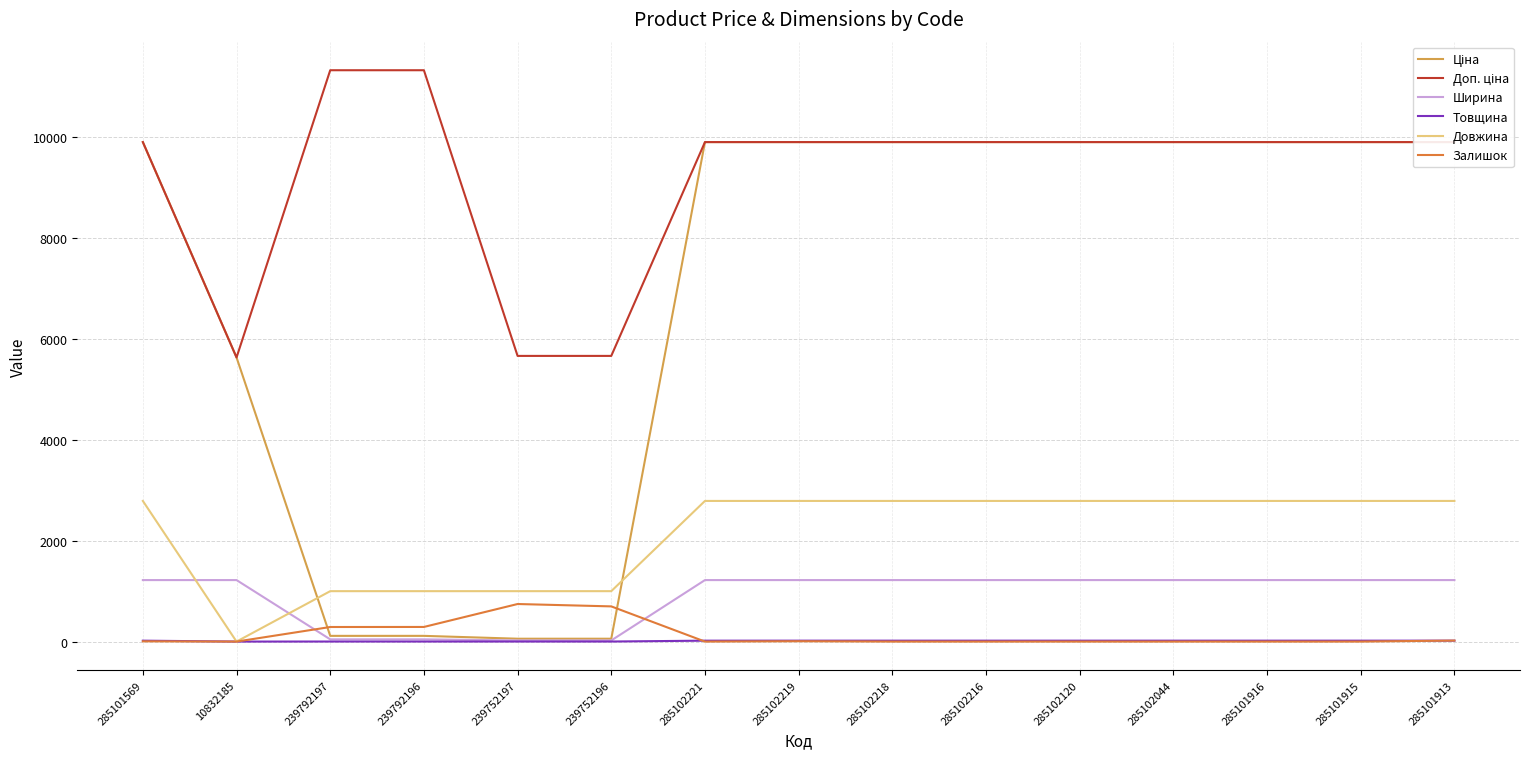

The value of Залишок at 285102044 is 0.0. True or false?

True